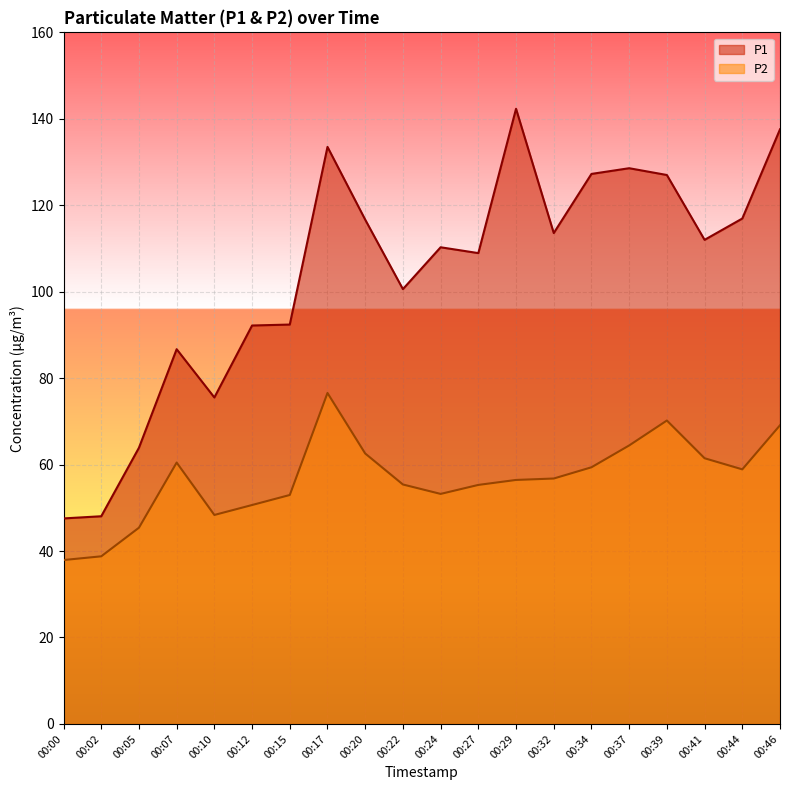

Between 00:44 and 00:29, which is larger?

00:29